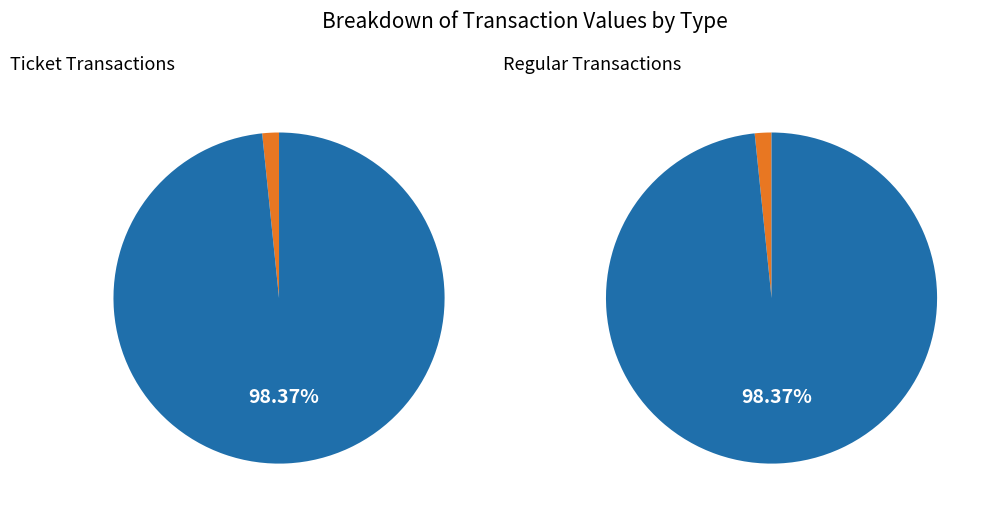

Is it true that Regular (io=0) is 1% of the pie?

True